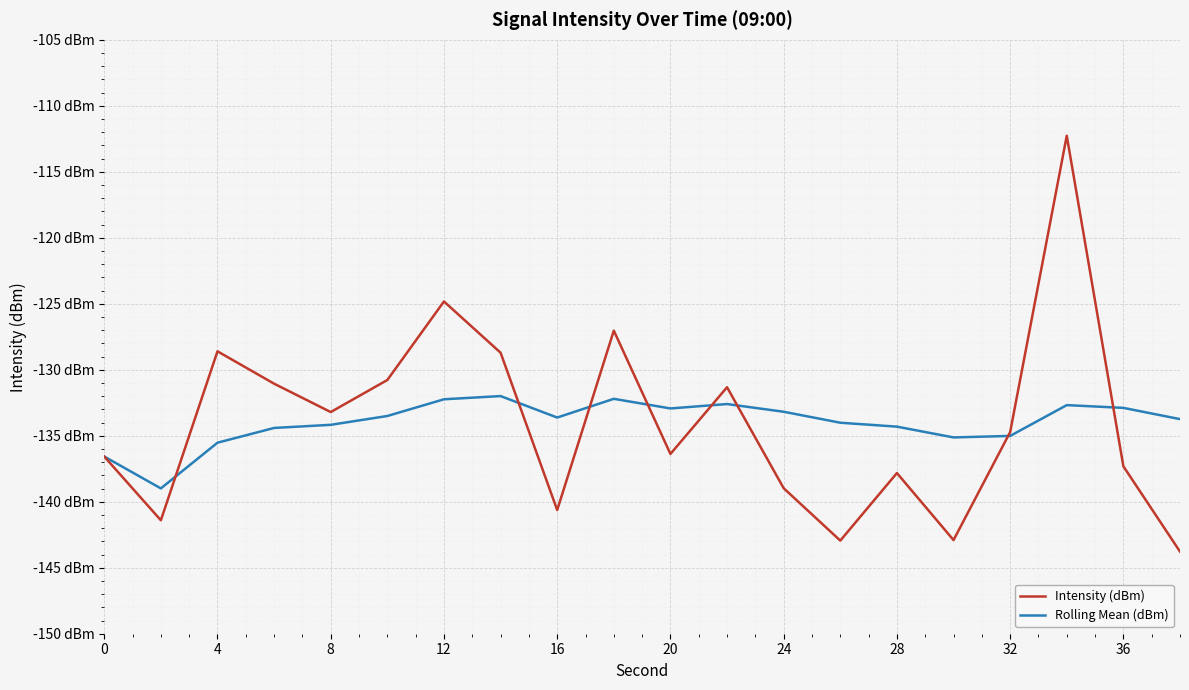

Is this an area chart (filled region under the line)?

No